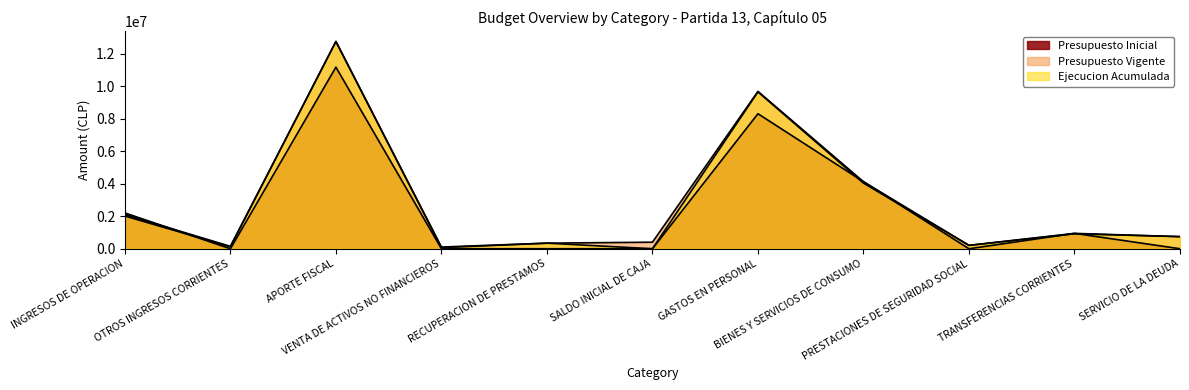

Reading right to left, list all the values displayed in this chart.

Presupuesto Inicial: SERVICIO DE LA DEUDA=100	TRANSFERENCIAS CORRIENTES=945049	PRESTACIONES DE SEGURIDAD SOCIAL=0	BIENES Y SERVICIOS DE CONSUMO=4122620	GASTOS EN PERSONAL=8302671	SALDO INICIAL DE CAJA=1000	RECUPERACION DE PRESTAMOS=1000	VENTA DE ACTIVOS NO FINANCIEROS=0	APORTE FISCAL=11166752	OTROS INGRESOS CORRIENTES=0	INGRESOS DE OPERACION=2201688
Presupuesto Vigente: SERVICIO DE LA DEUDA=745347	TRANSFERENCIAS CORRIENTES=945049	PRESTACIONES DE SEGURIDAD SOCIAL=208730	BIENES Y SERVICIOS DE CONSUMO=4122620	GASTOS EN PERSONAL=9676578	SALDO INICIAL DE CAJA=403274	RECUPERACION DE PRESTAMOS=343973	VENTA DE ACTIVOS NO FINANCIEROS=70000	APORTE FISCAL=12749389	OTROS INGRESOS CORRIENTES=120000	INGRESOS DE OPERACION=2011688
Ejecucion Acumulada: SERVICIO DE LA DEUDA=745347	TRANSFERENCIAS CORRIENTES=917111	PRESTACIONES DE SEGURIDAD SOCIAL=208730	BIENES Y SERVICIOS DE CONSUMO=4035907	GASTOS EN PERSONAL=9646202	SALDO INICIAL DE CAJA=0	RECUPERACION DE PRESTAMOS=343973	VENTA DE ACTIVOS NO FINANCIEROS=104657	APORTE FISCAL=12742057	OTROS INGRESOS CORRIENTES=147679	INGRESOS DE OPERACION=2100685